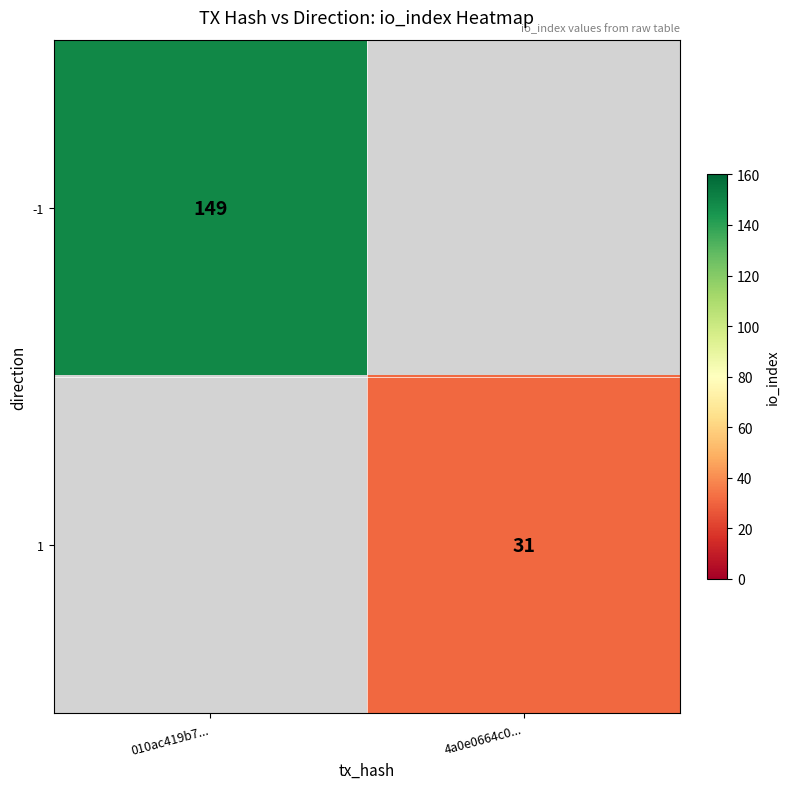

Is it true that -1 equals 149 at 010ac419b7...?

True